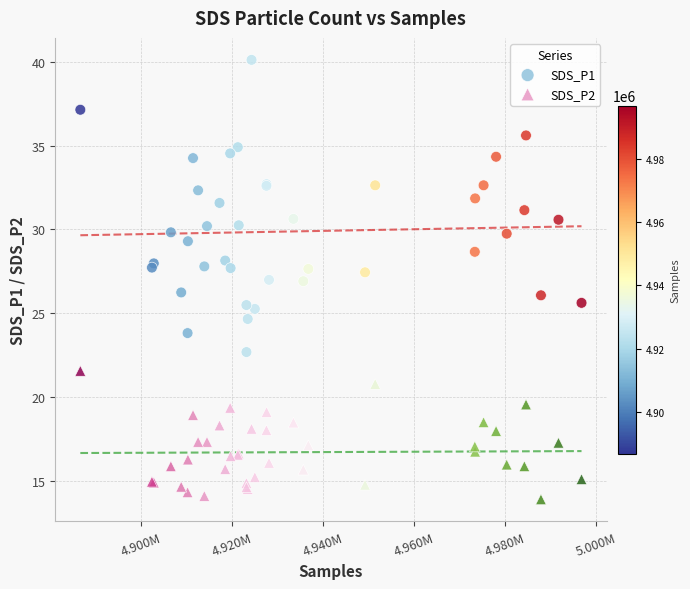

Which series has the widest spread of Y values?

SDS_P1